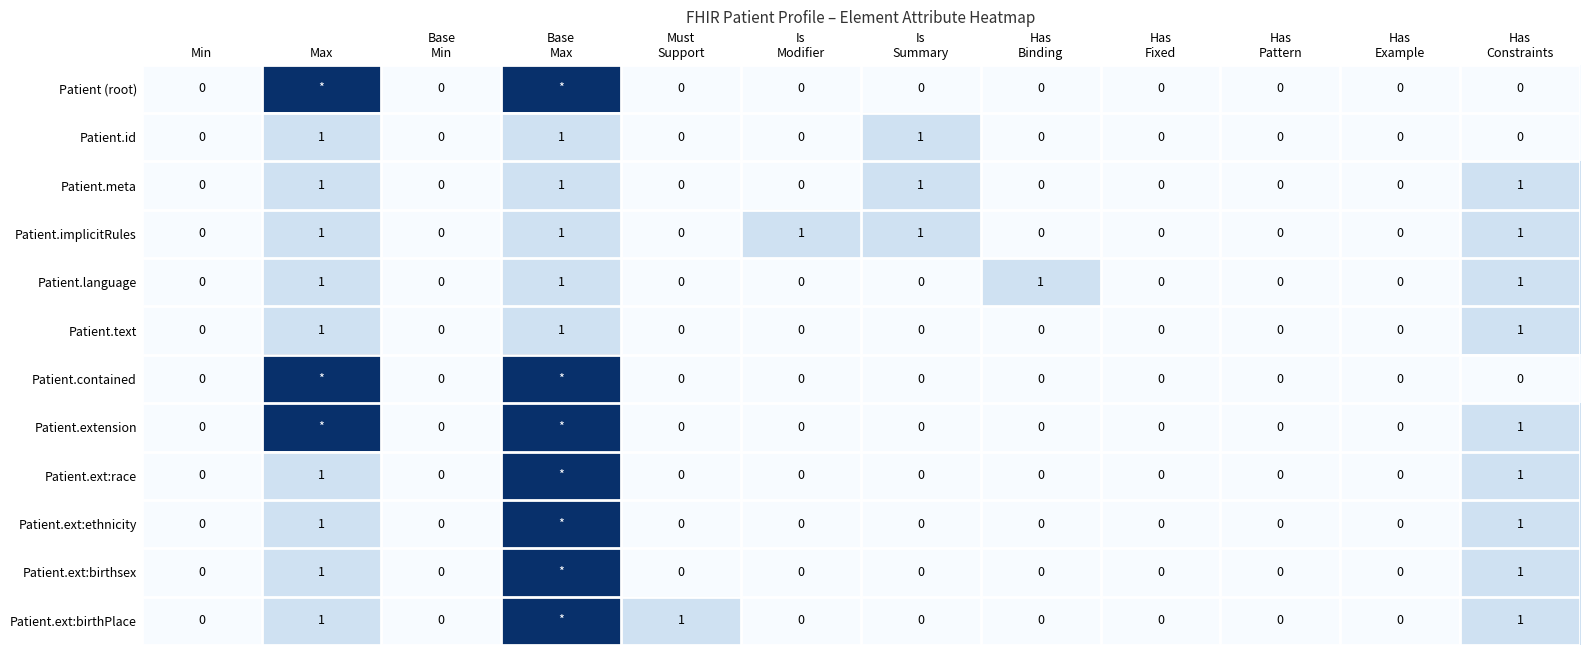

Between Has
Example and Has
Constraints, which is larger?

Has
Example